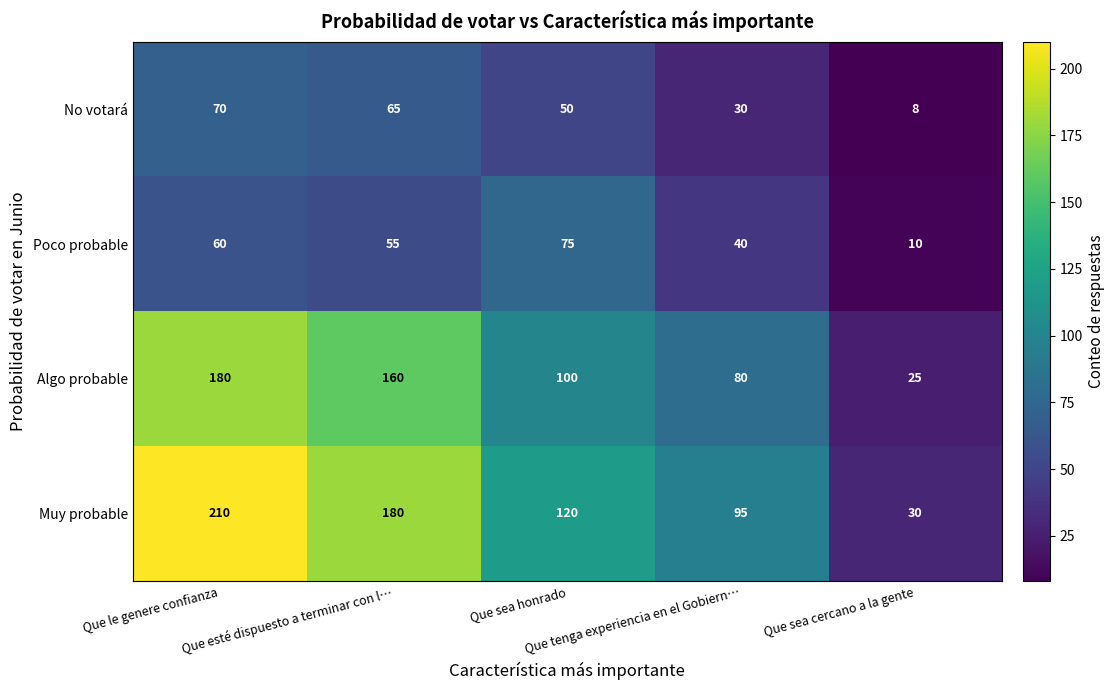

At which category does the chart reach its minimum across all series?

Que sea cercano a la gente